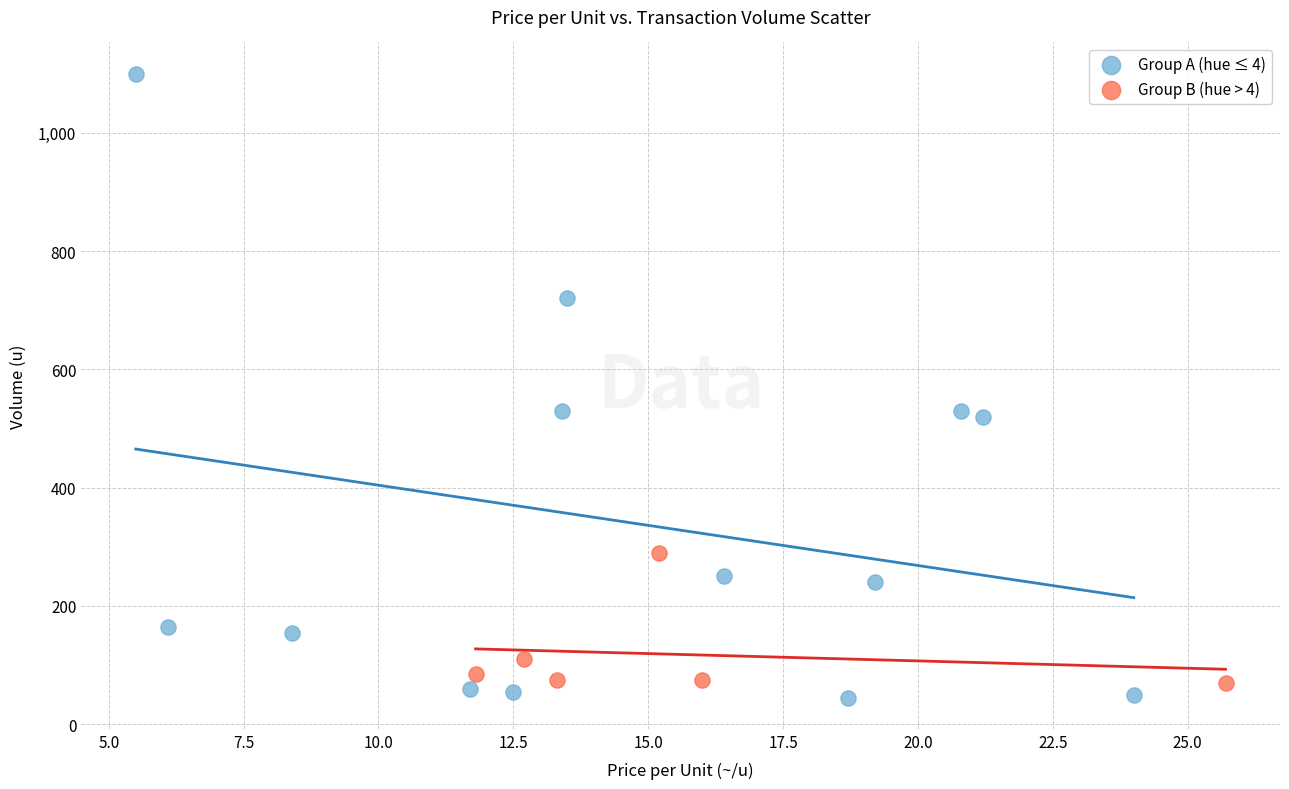

Which series has the largest Y range (max minus min)?

Group A (hue ≤ 4)